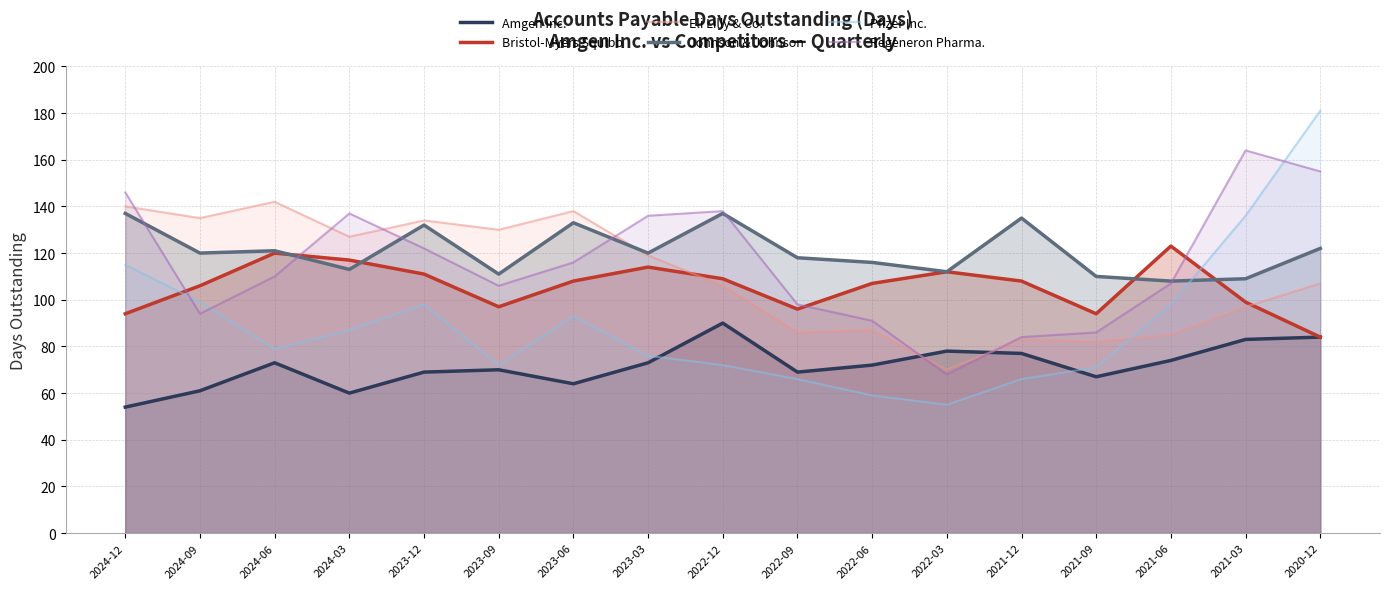

At which category does Bristol-Myers Squibb reach its first local peak?

2024-06